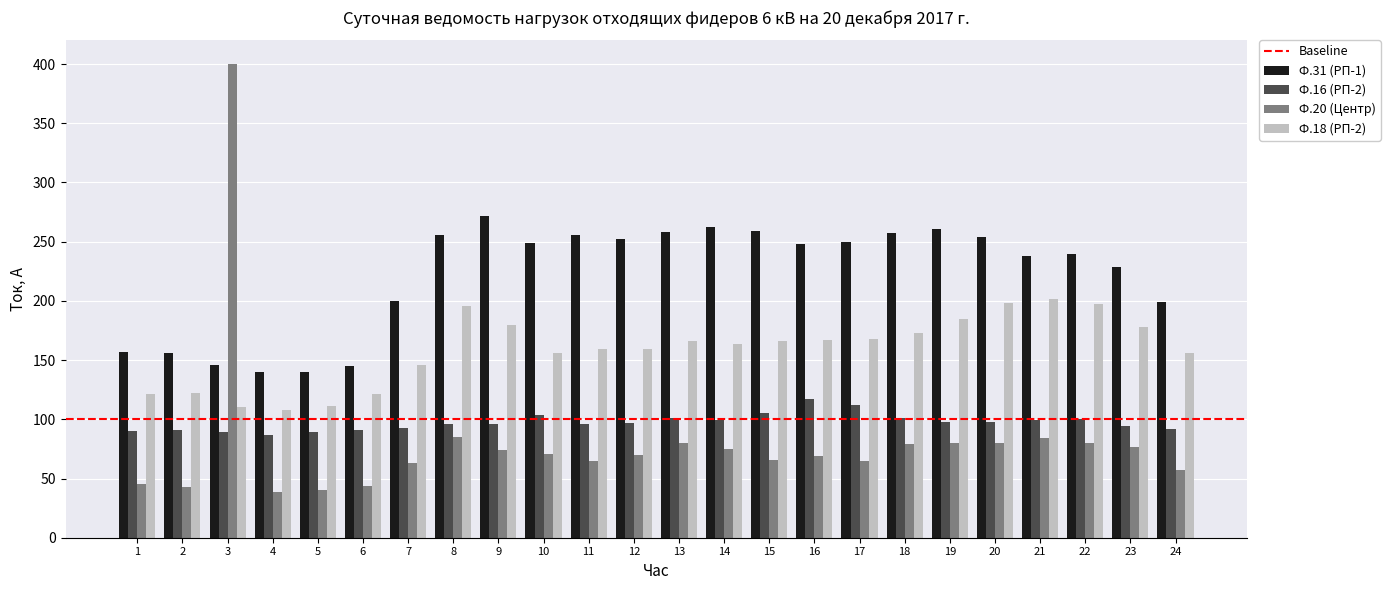

What is the total value across all series at 8?

633